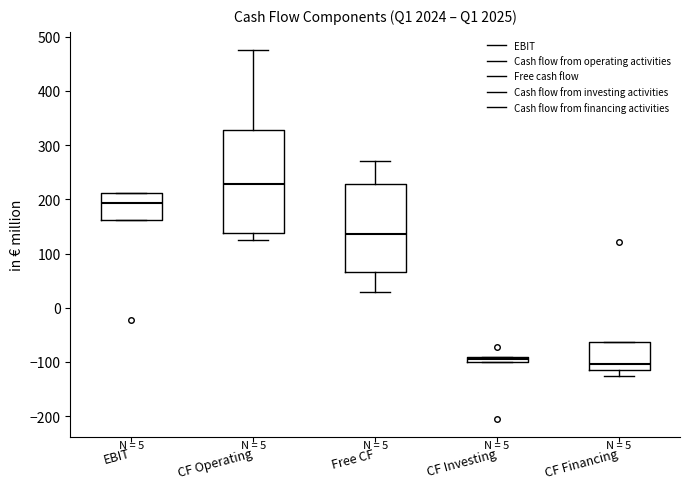

Where does the median line of the box for Free CF sit on the y-axis? The values are not printed on the chart, so give them approximately, as read against the axis.

140